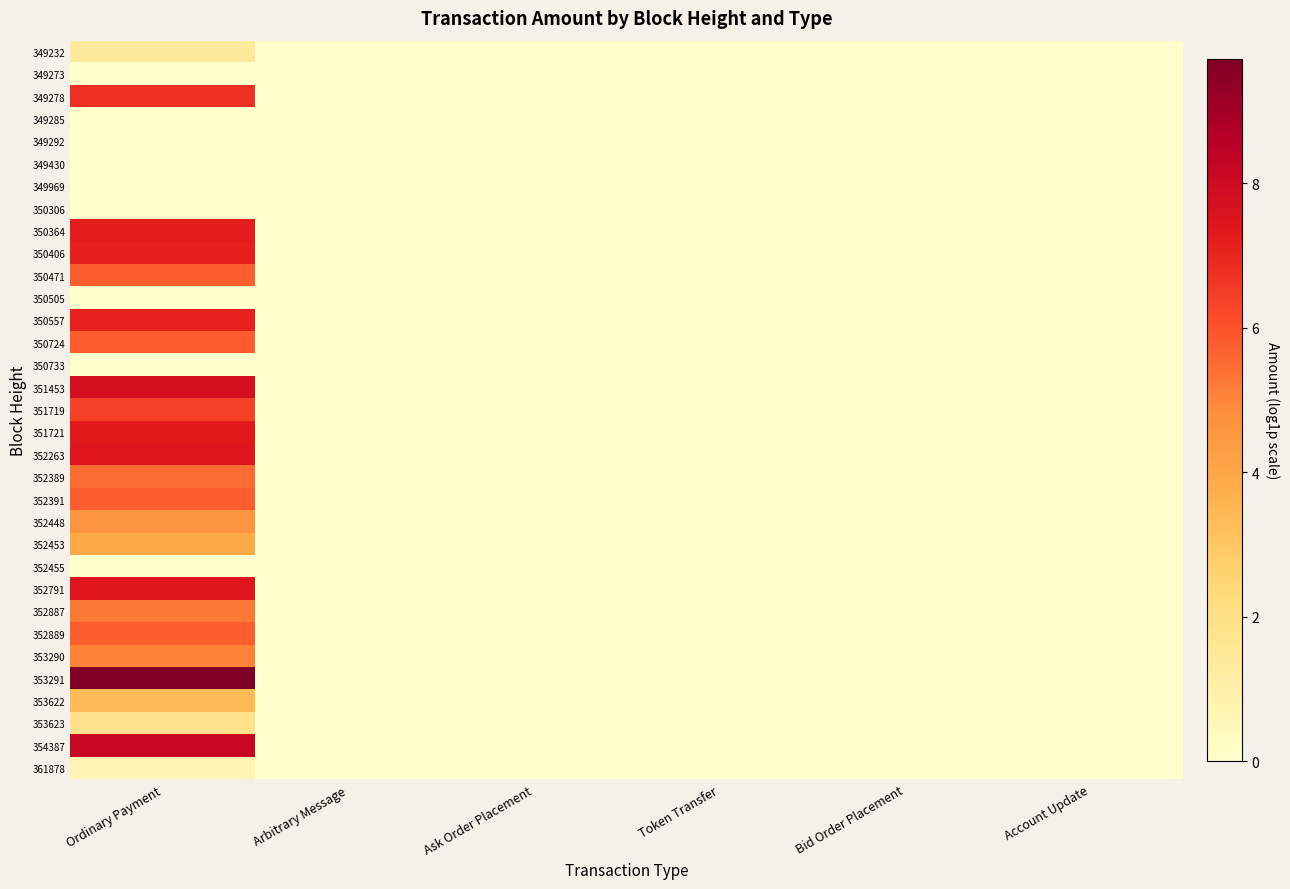

Which label corresponds to the smallest value in the chart?

Arbitrary Message